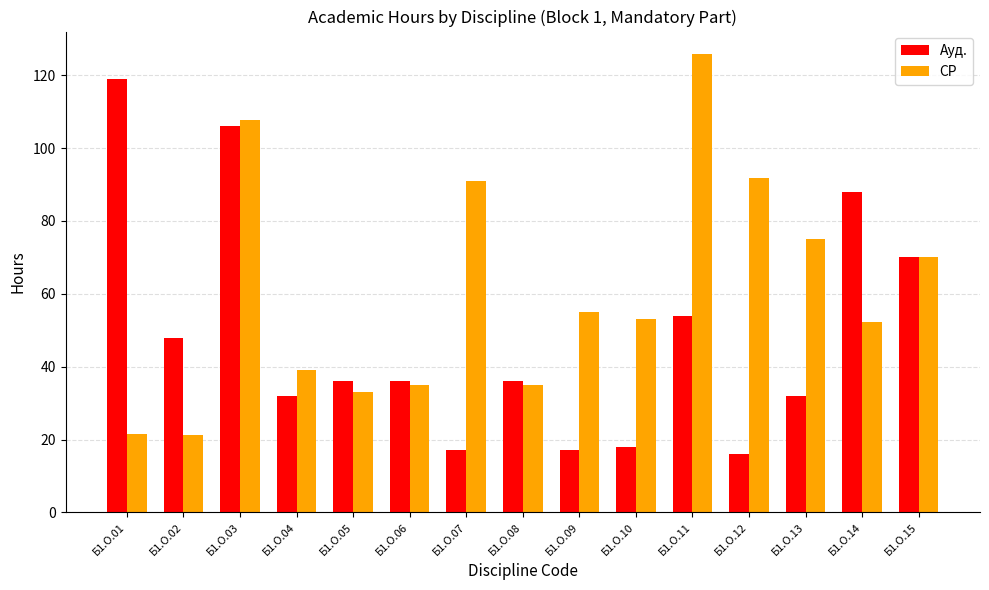

What is the difference between the СР values at Б1.О.09 and Б1.О.10?

1.9